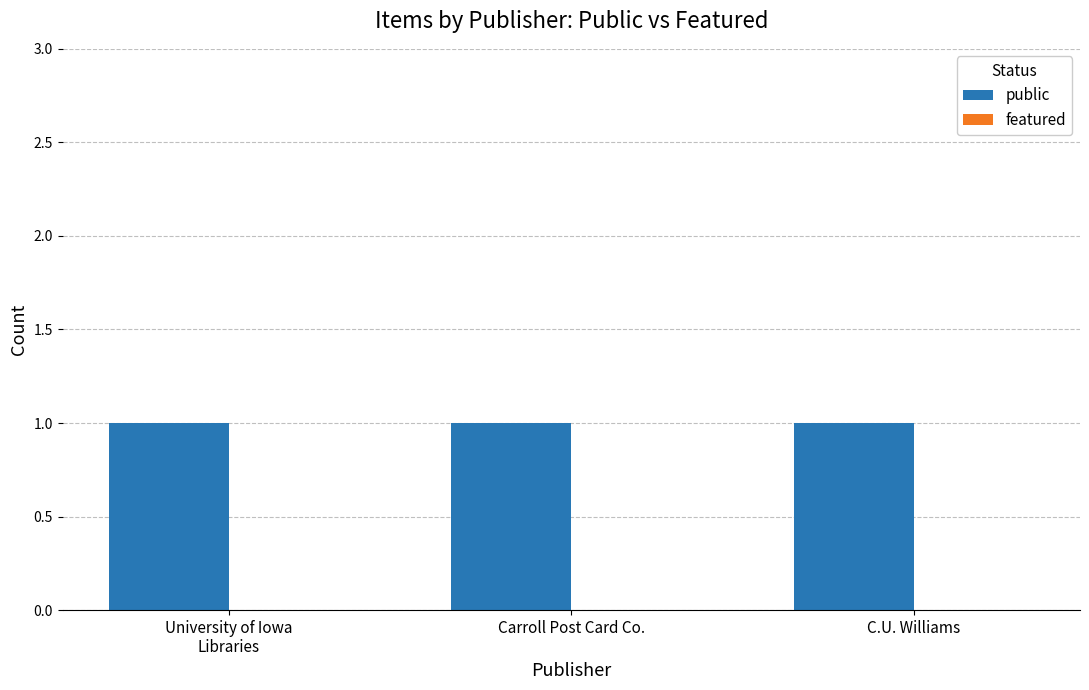

At which category is the sum across all series the highest?

University of Iowa
Libraries